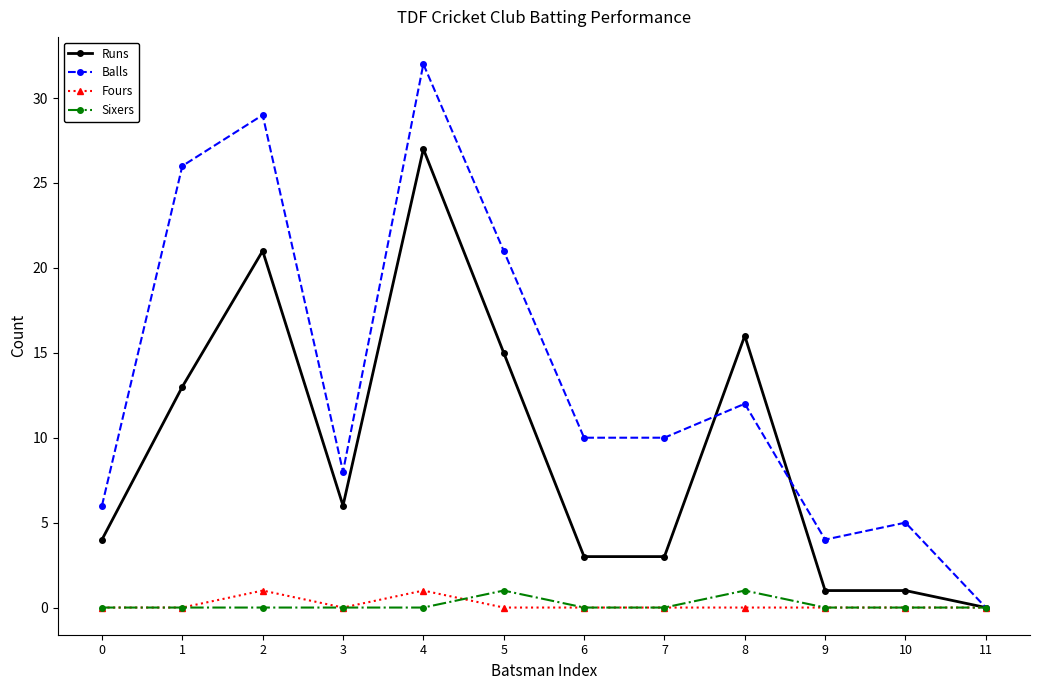

What is the maximum value shown in the chart?

32